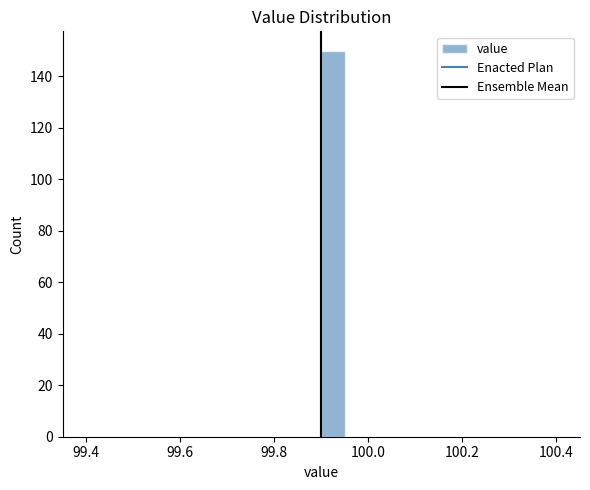

Around what value on the x-axis is the tallest bar? Give the approximate position of its centre, as read against the axis.

99.92